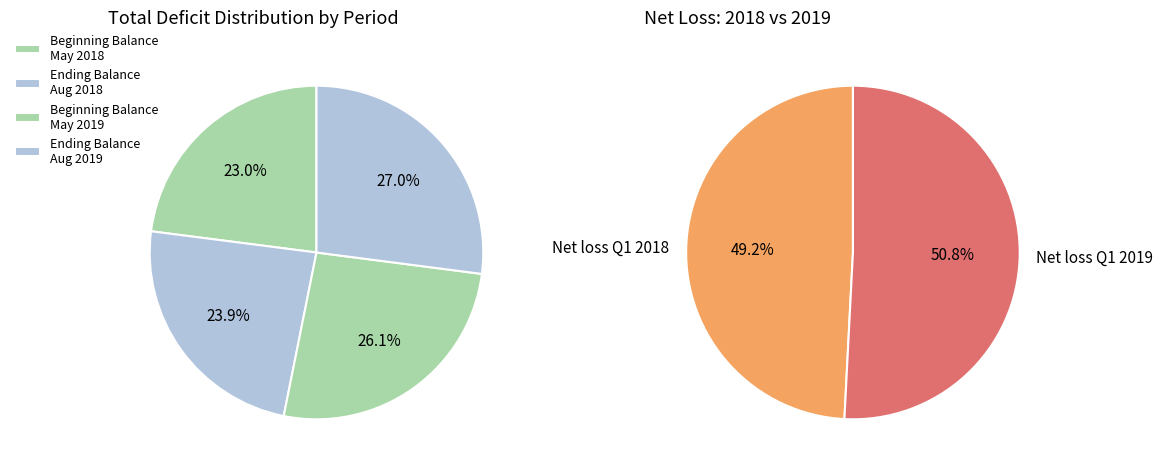

To the nearest percent, what is the average slice percentage?

25%